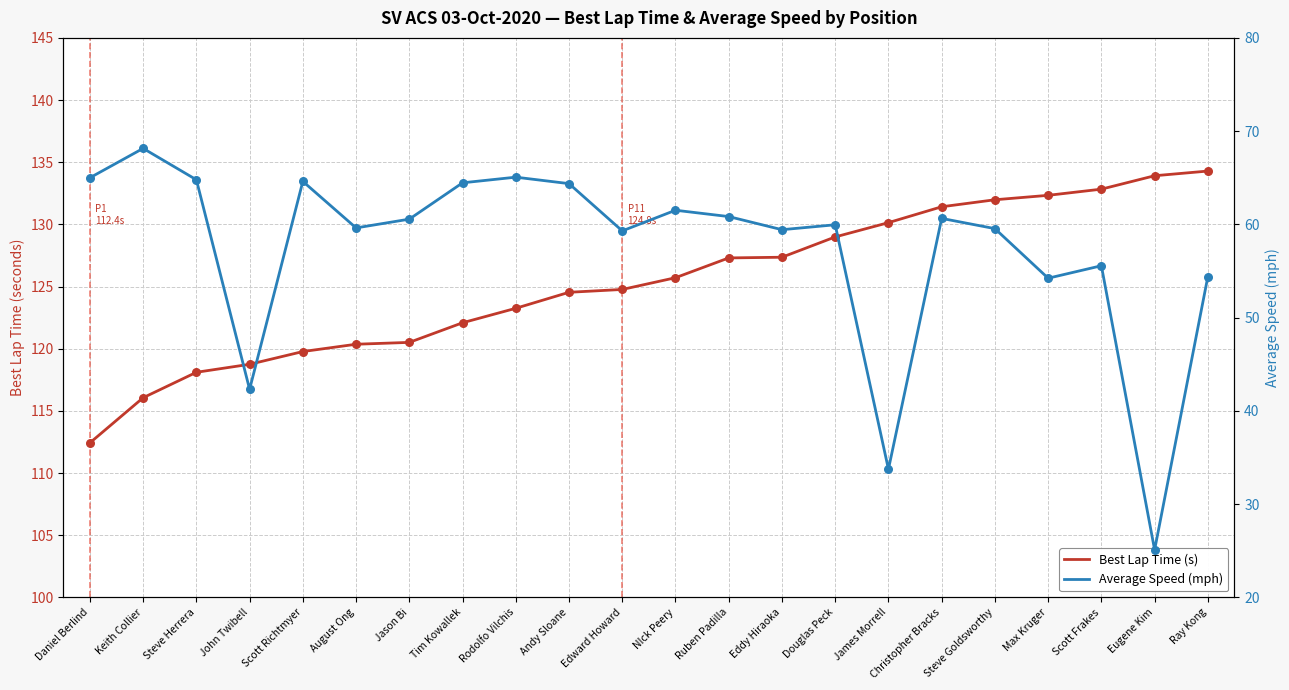

Is the value of Best Lap Time (s) at Rodolfo Vilchis greater than the value of Average Speed (mph) at Rodolfo Vilchis?

Yes